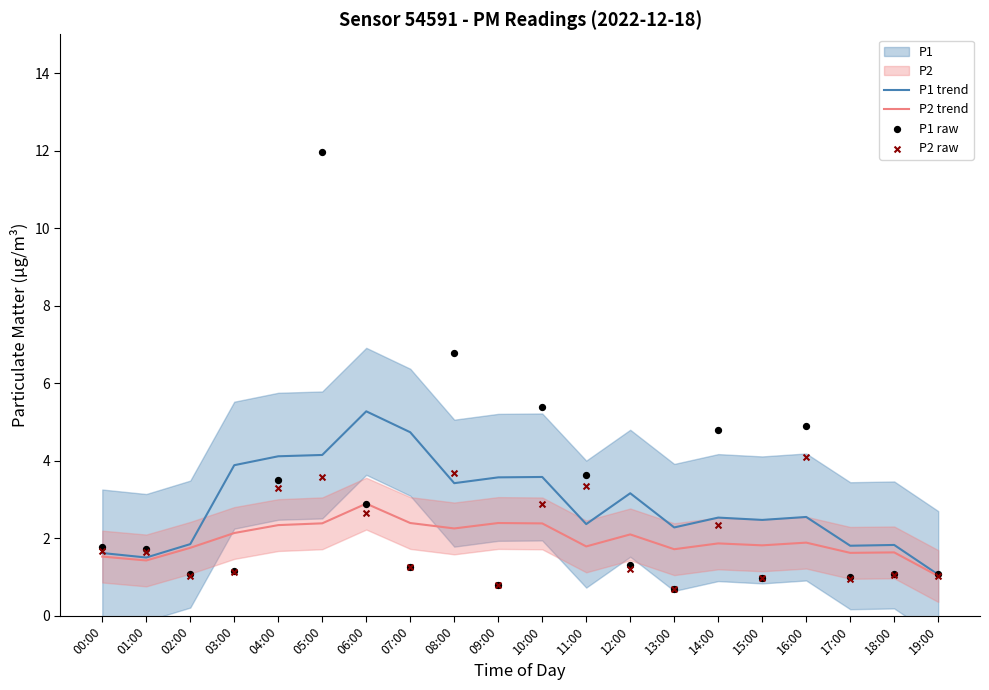

Which series has the largest total across all categories?

P1 trend